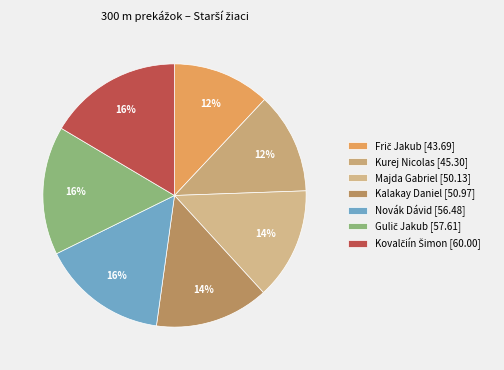

What percentage is NOT represented by Novák Dávid?

84.5%